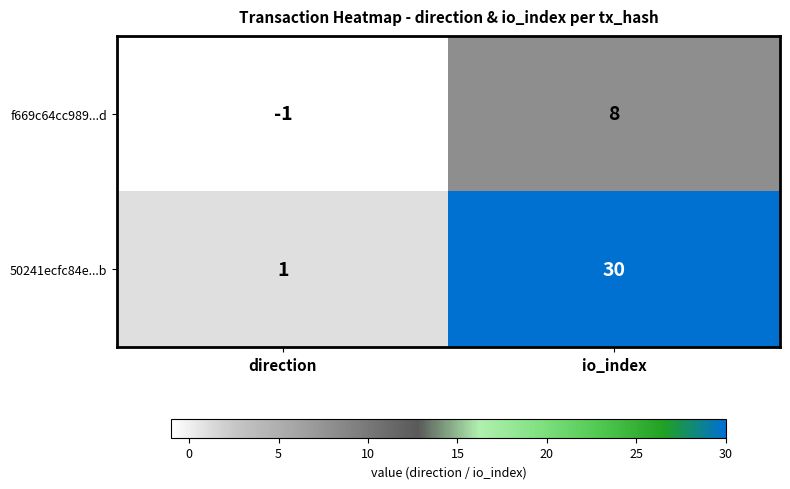

How many values in f669c64cc989...d are above zero?

1